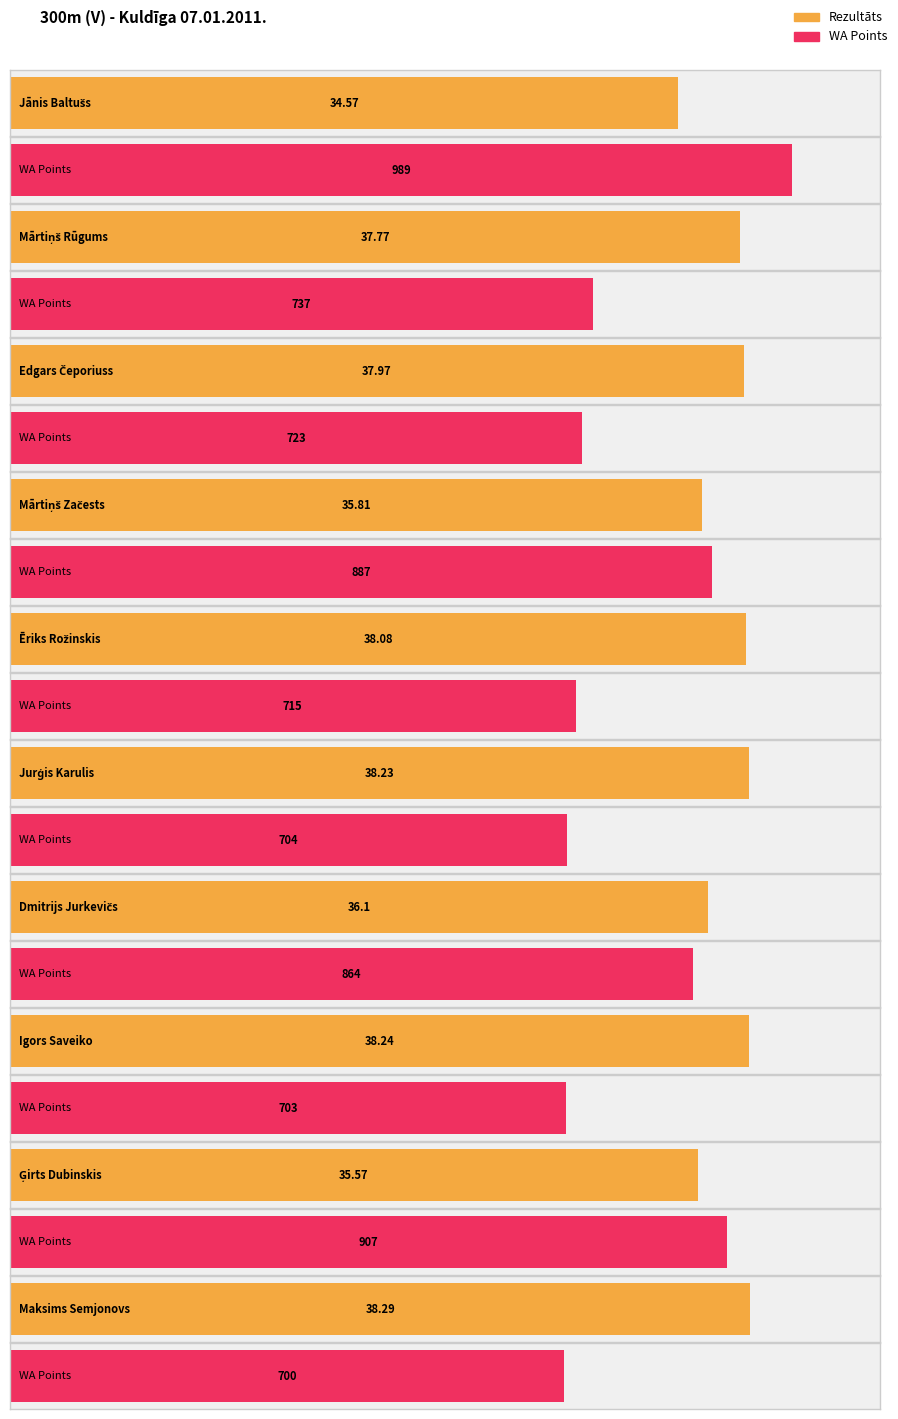

What is the lowest value of the Rezultāts series?

34.6